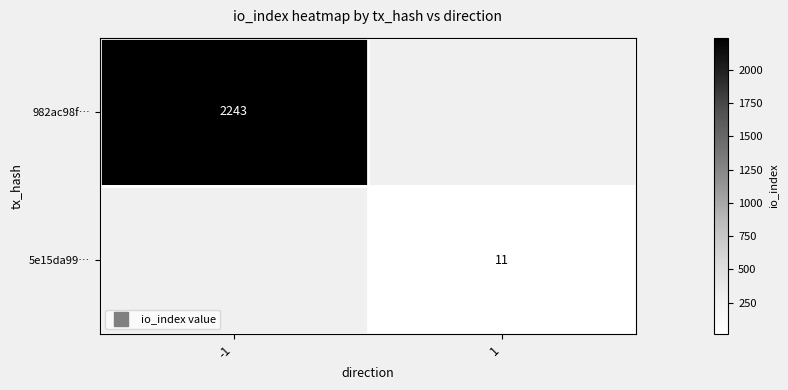

List the series in order of their overall mean, highest first.

982ac98f…, 5e15da99…